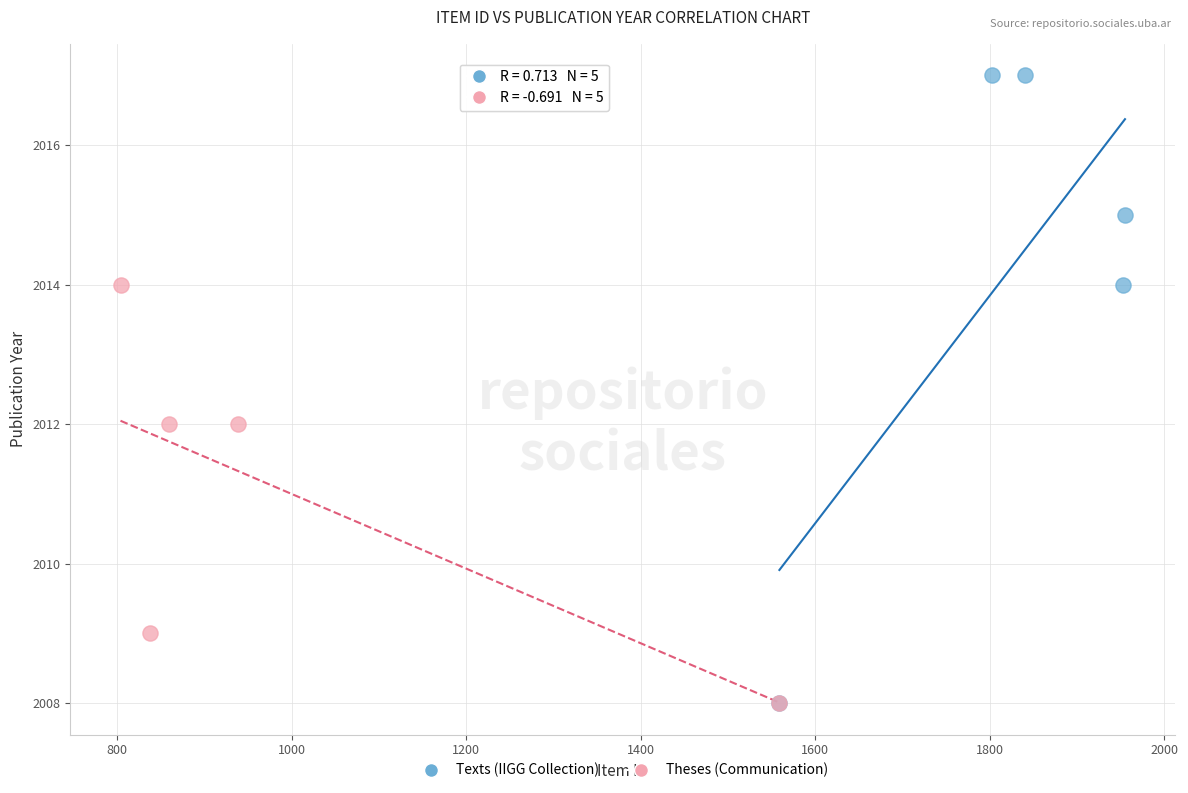

What are all the series names shown in the legend?

Texts (IIGG Collection), Theses (Communication)